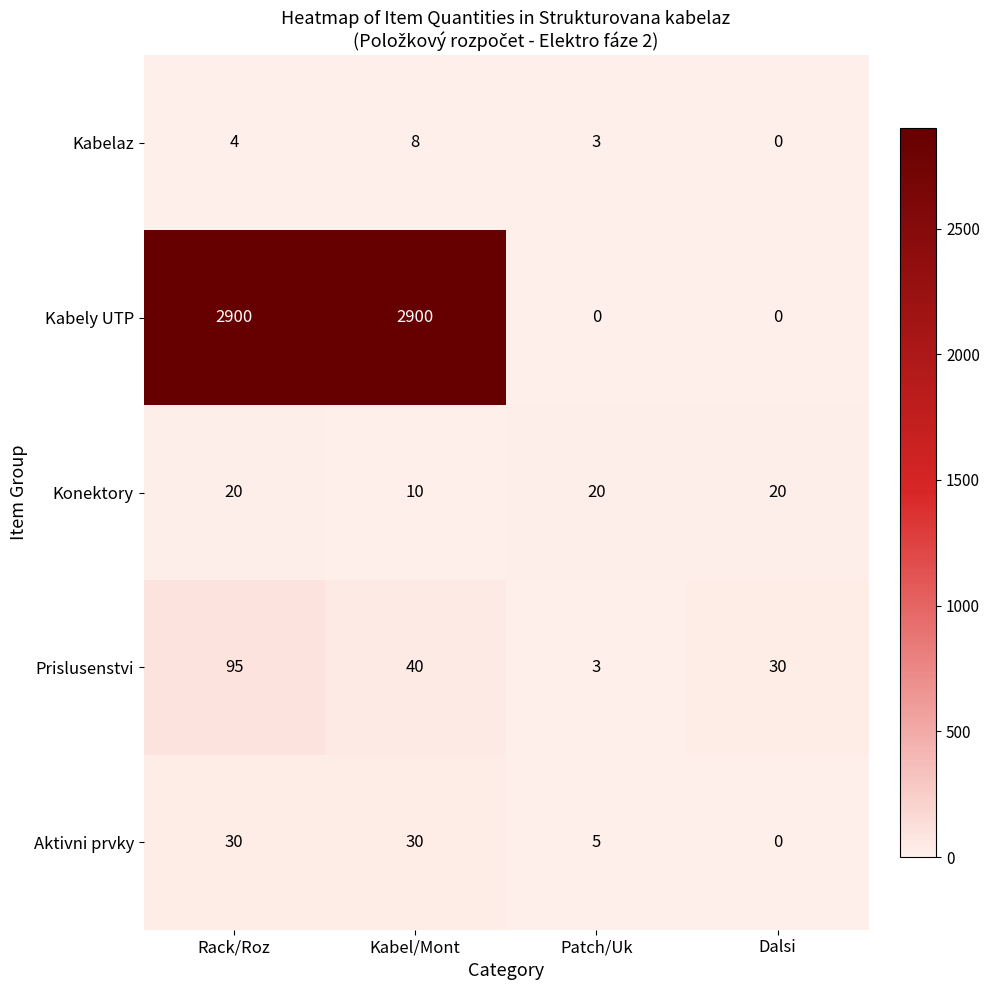

What is the difference between the highest and lowest values at Kabel/Mont?

2892